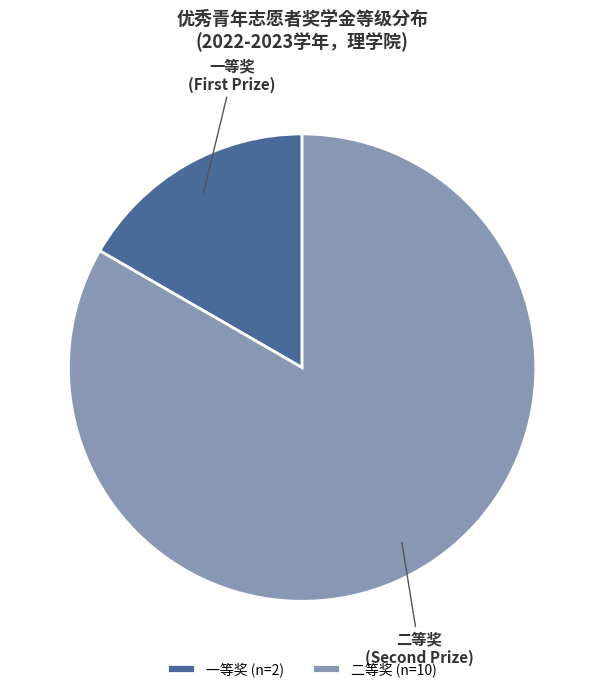

What is the smallest slice in the pie chart?

一等奖